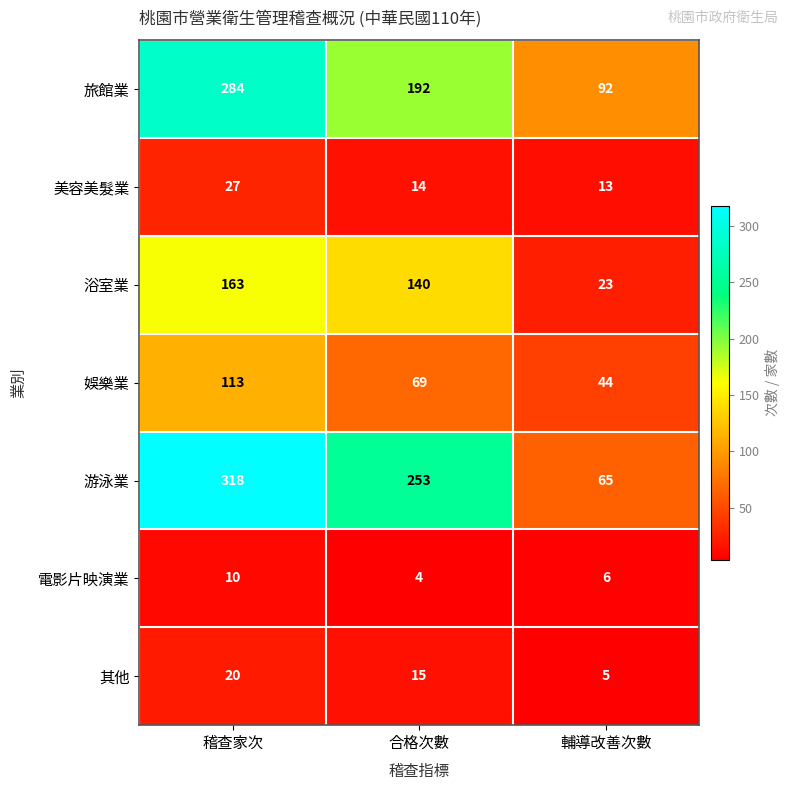

Where is 美容美髮業 nearest to the value 20?

合格次數